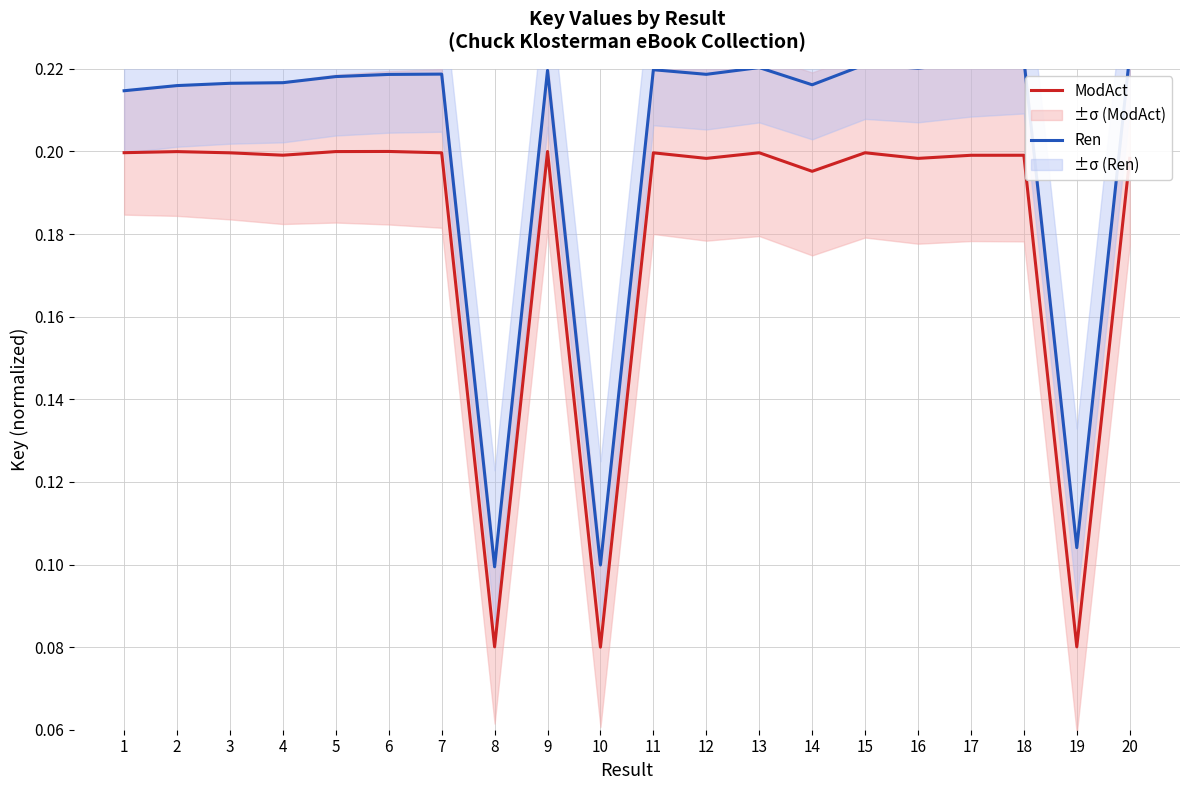

The Ren series shows 0.2 at 11. True or false?

True